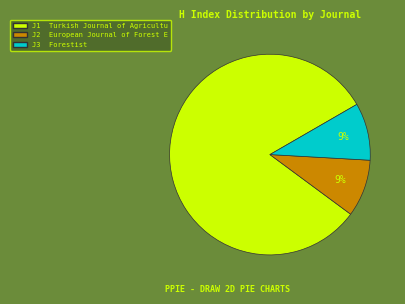

To the nearest percent, what is the average slice percentage?

33%